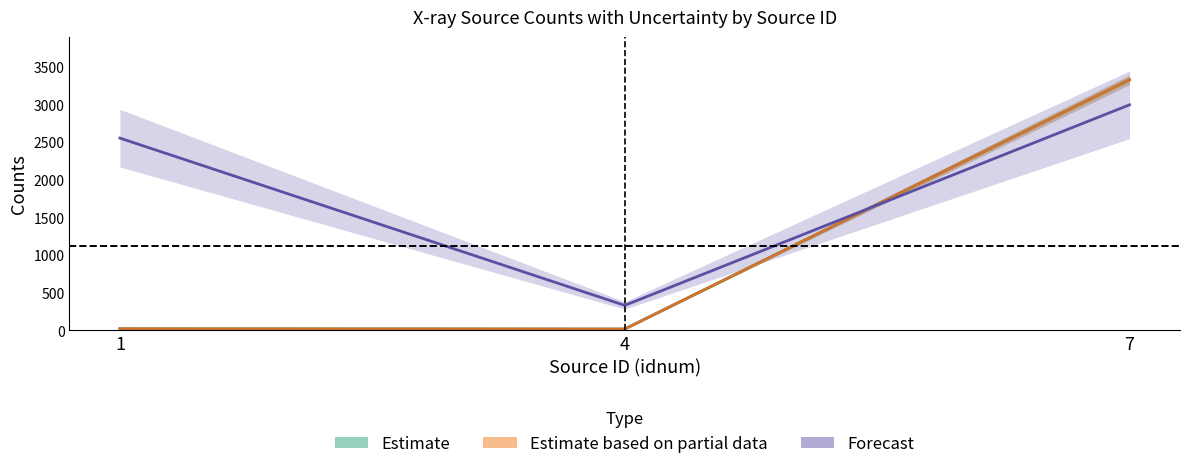

How many data points in cnts_err are above 22?

2